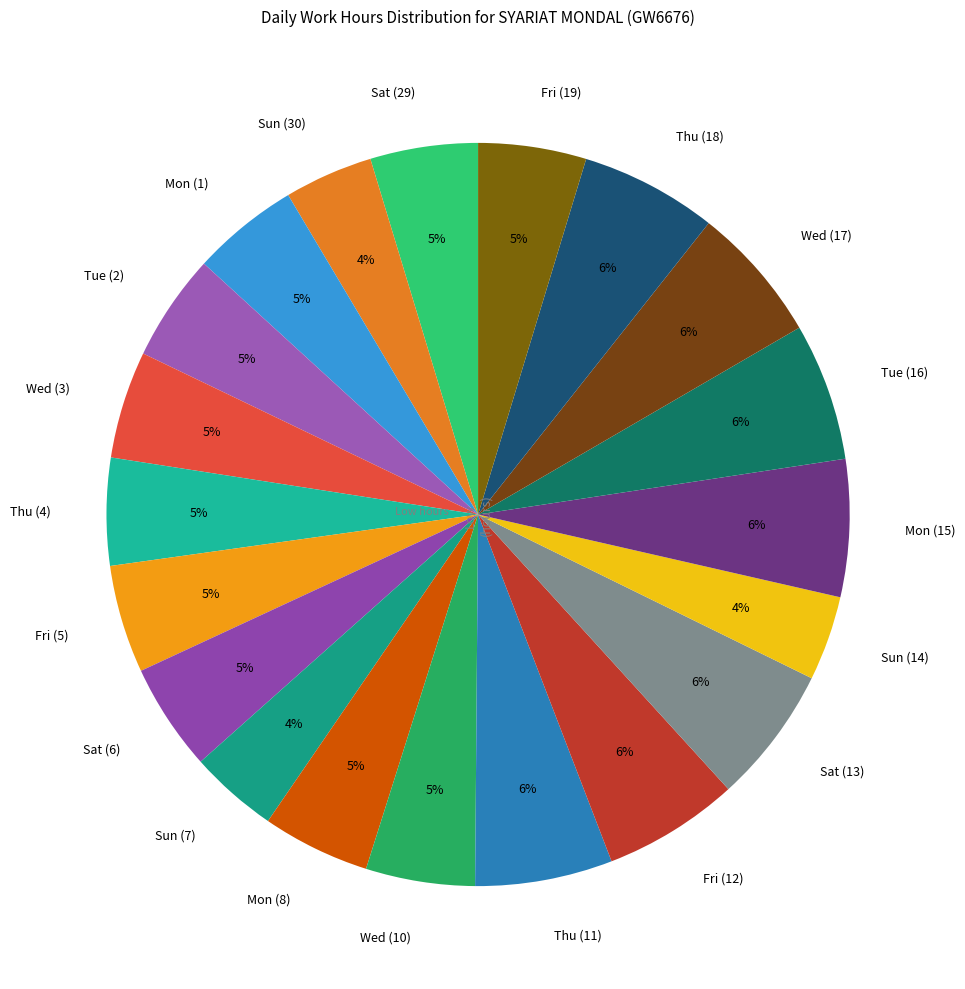

Do Tue (2) and Fri (5) together represent more than half of the pie?

No